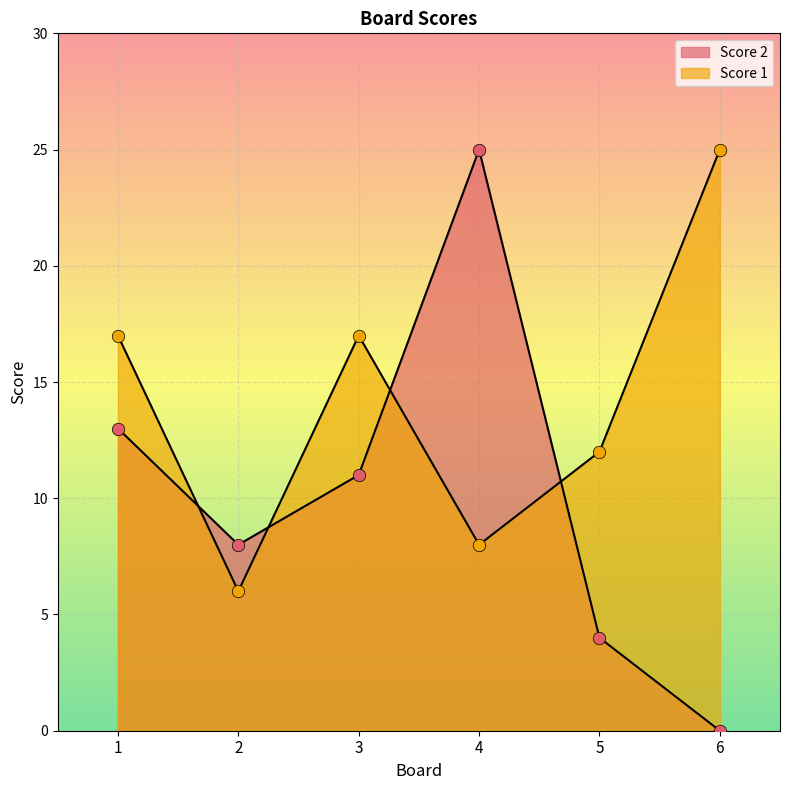

Which series has the widest spread of Y values?

Score 2